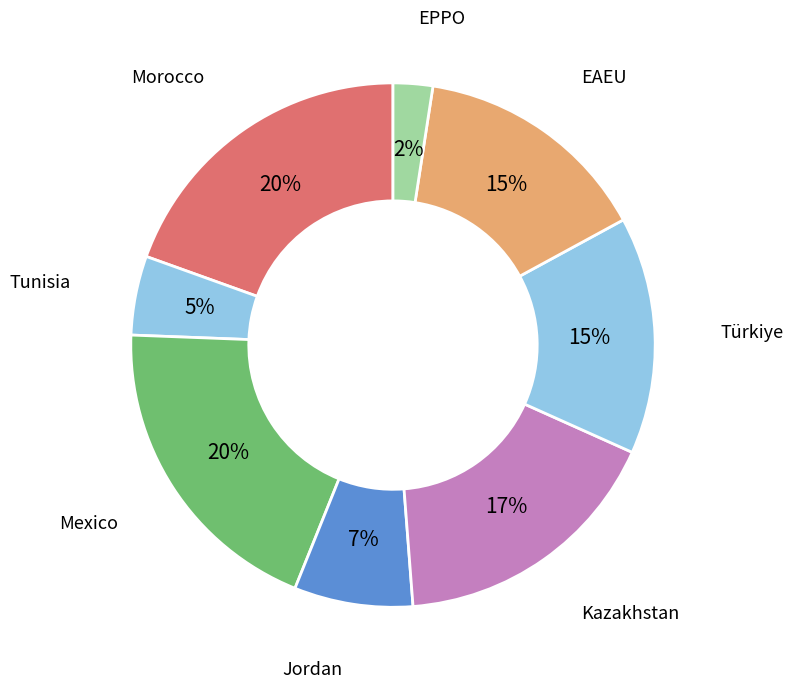

How many slices are in this pie chart?

8